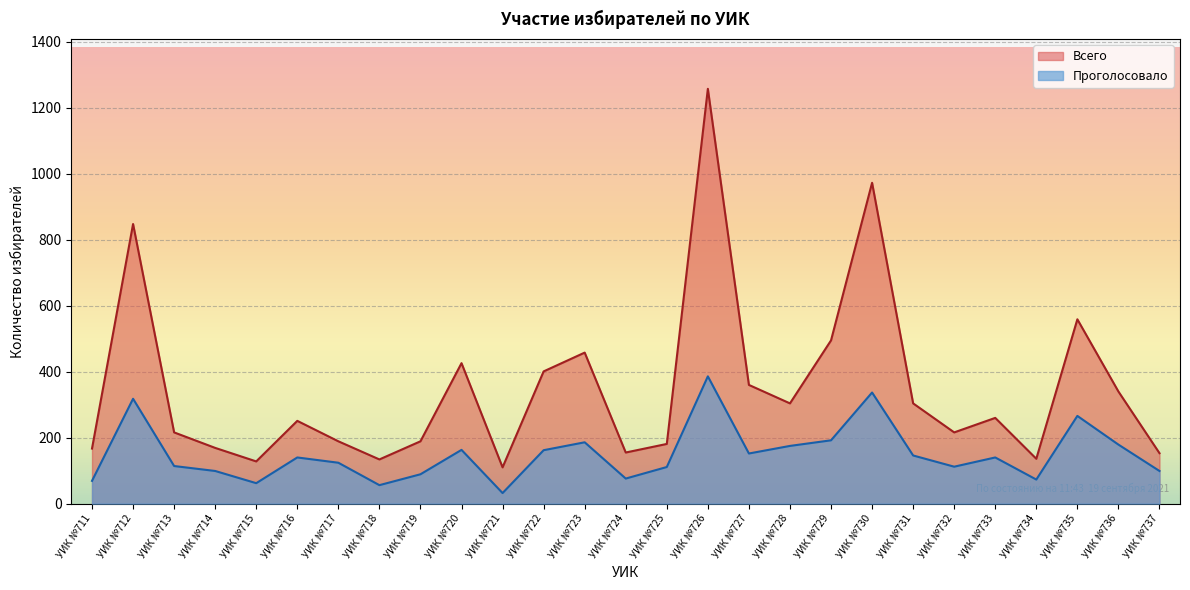

Reading left to right, transcribe all the data shown in this chart.

Всего: УИК №711=167	УИК №712=848	УИК №713=216	УИК №714=169	УИК №715=128	УИК №716=251	УИК №717=189	УИК №718=134	УИК №719=189	УИК №720=426	УИК №721=110	УИК №722=401	УИК №723=458	УИК №724=155	УИК №725=181	УИК №726=1258	УИК №727=360	УИК №728=304	УИК №729=495	УИК №730=973	УИК №731=304	УИК №732=216	УИК №733=260	УИК №734=136	УИК №735=559	УИК №736=340	УИК №737=153
Проголосовало: УИК №711=69	УИК №712=318	УИК №713=114	УИК №714=99	УИК №715=62	УИК №716=140	УИК №717=124	УИК №718=56	УИК №719=89	УИК №720=163	УИК №721=32	УИК №722=162	УИК №723=186	УИК №724=76	УИК №725=111	УИК №726=386	УИК №727=152	УИК №728=175	УИК №729=192	УИК №730=337	УИК №731=146	УИК №732=112	УИК №733=140	УИК №734=73	УИК №735=266	УИК №736=179	УИК №737=99